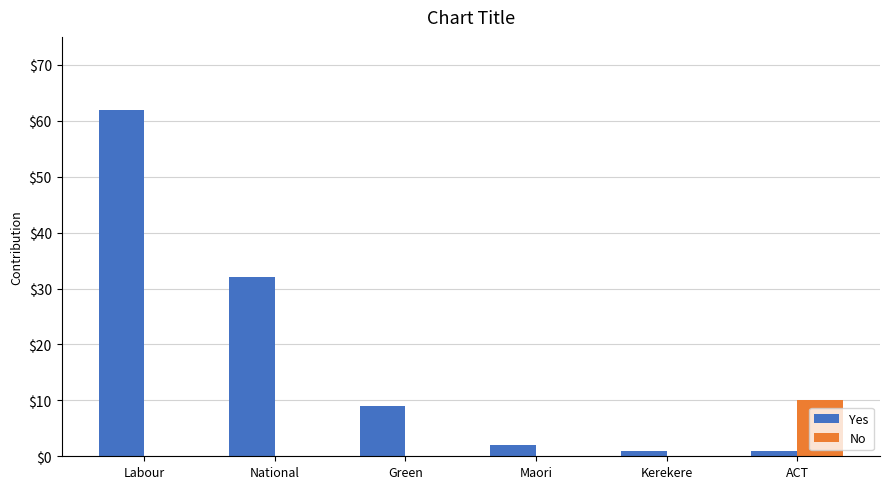

Count the number of categories in the chart.

6